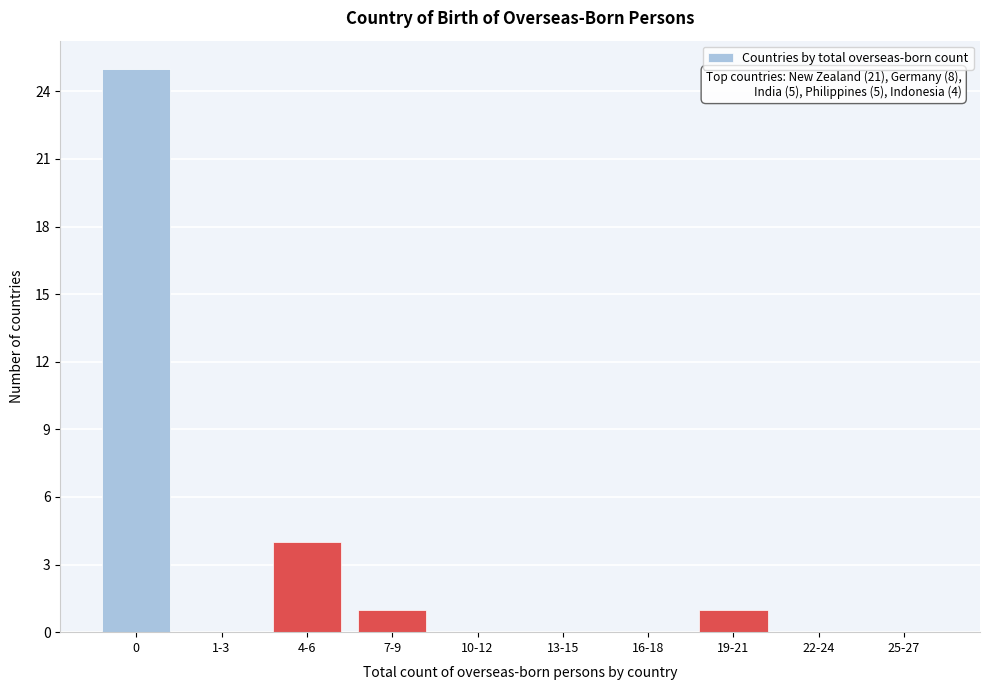

Reading right to left, extract all data points from this chart.

25-27=0	22-24=0	19-21=1	16-18=0	13-15=0	10-12=0	7-9=1	4-6=4	1-3=0	0=25